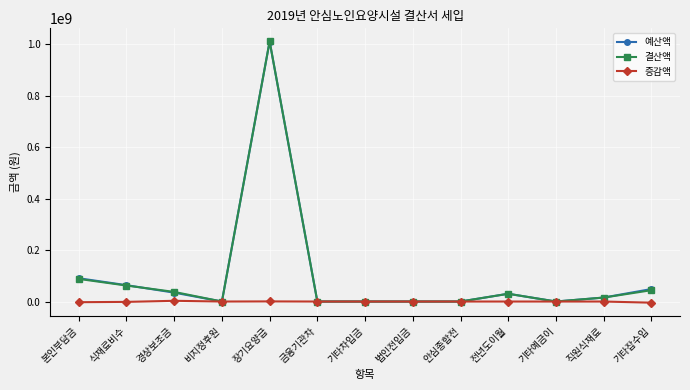

At which category does 예산액 reach its first local peak?

장기요양급